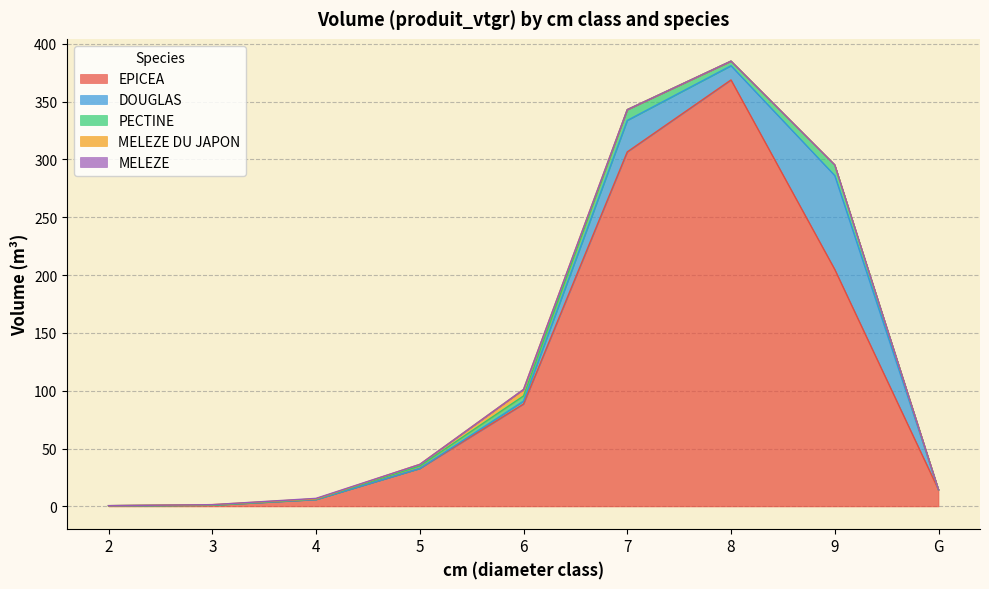

Where is the first local maximum for MELEZE DU JAPON?

3